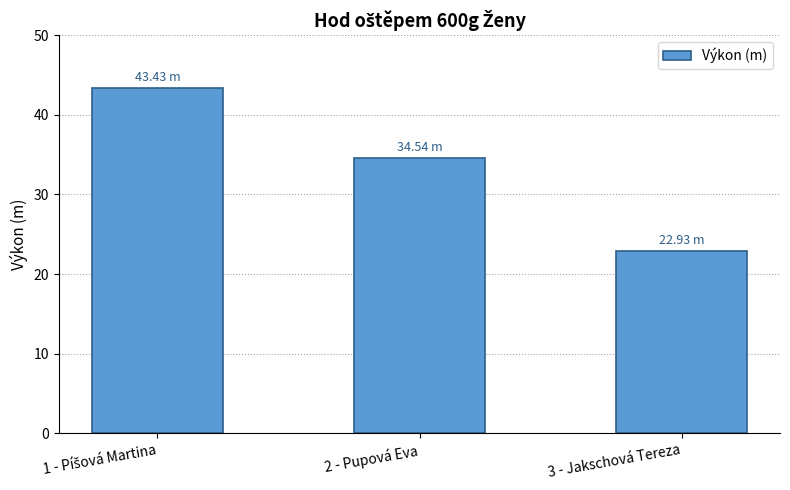

Approximately how many times larger is the value at 2 - Pupová Eva compared to 3 - Jakschová Tereza?

1.5